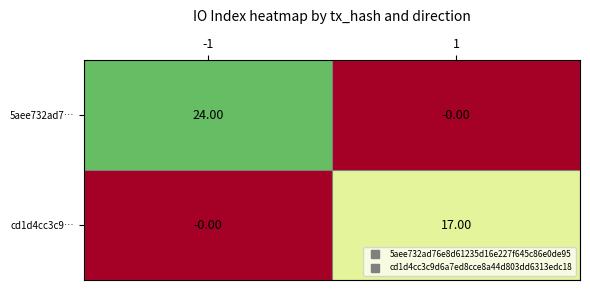

List the series in order of their peak value, highest first.

5aee732ad7…, cd1d4cc3c9…